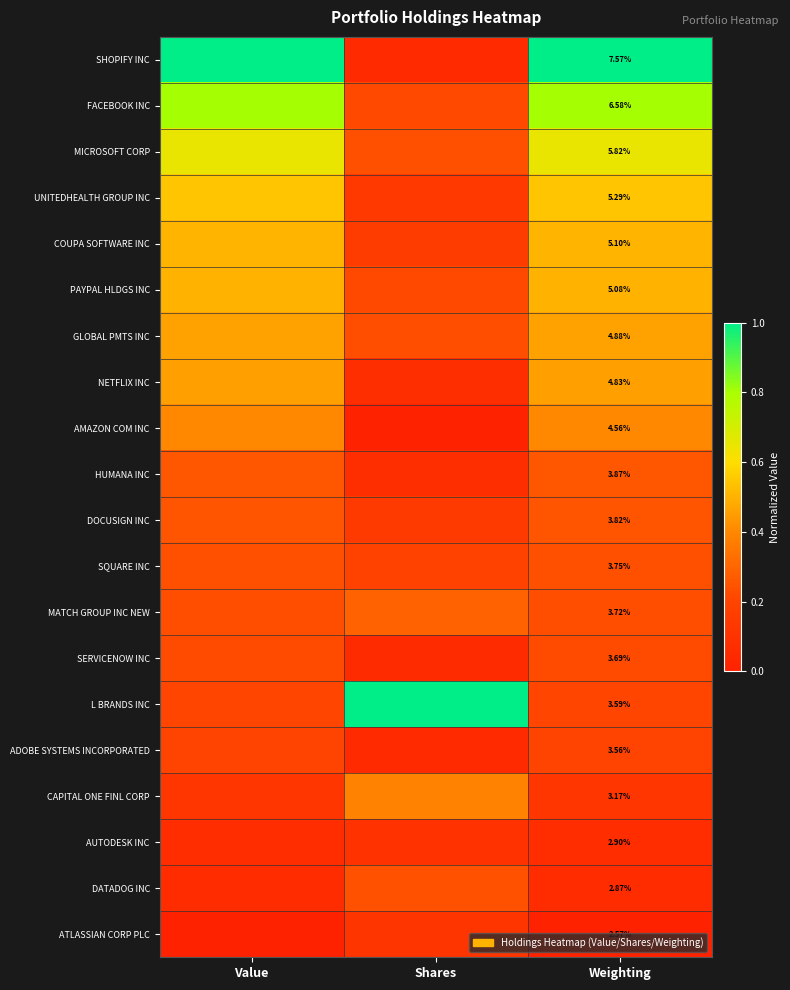

Which category has the lowest value across all series?

Shares